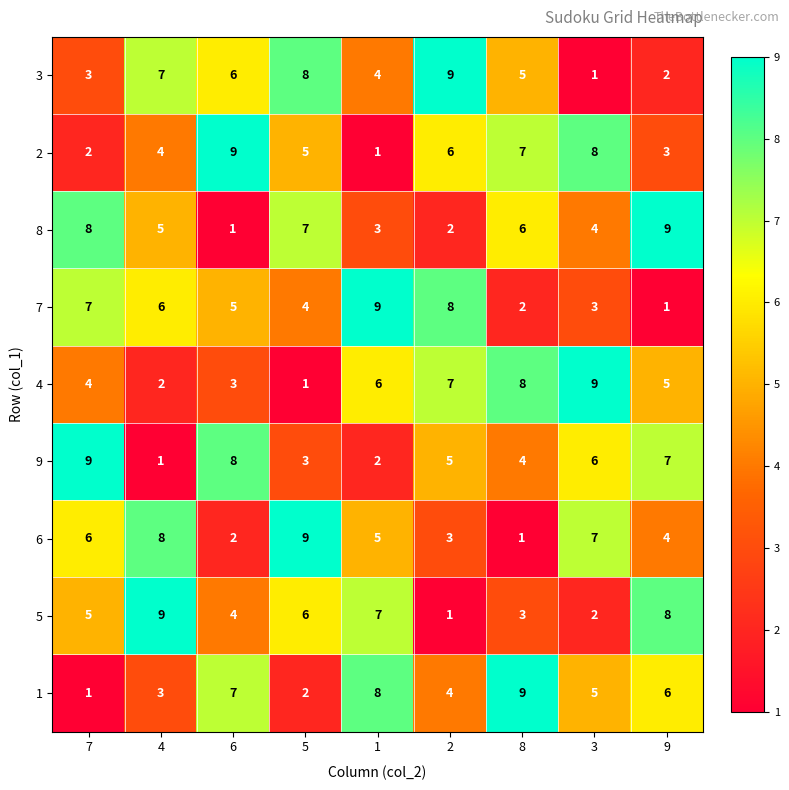

Count the 8 values in the range 3 to 7.

5